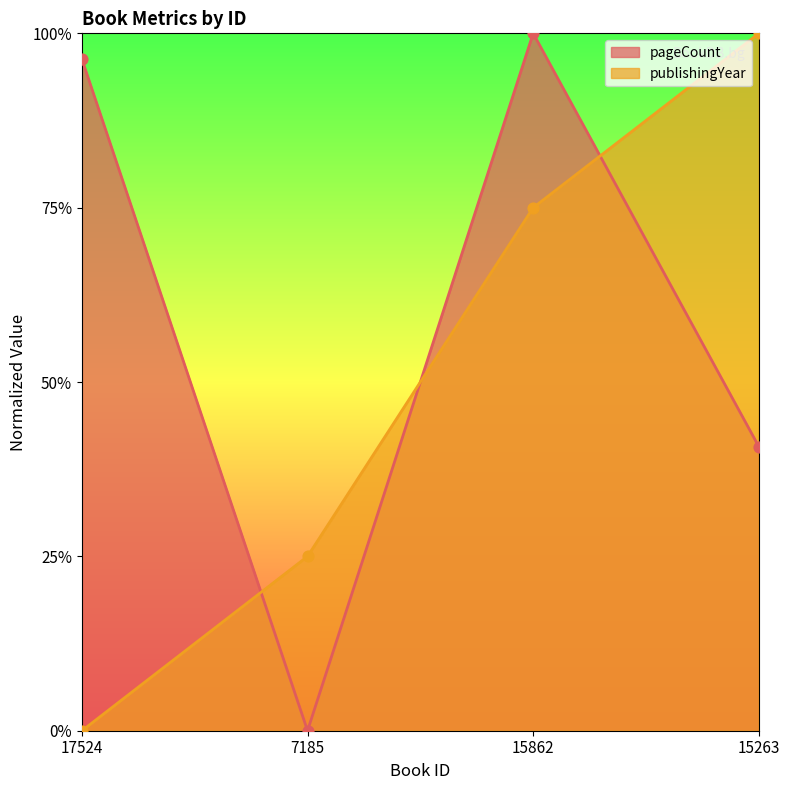

Which series contains the lowest Y value?

pageCount